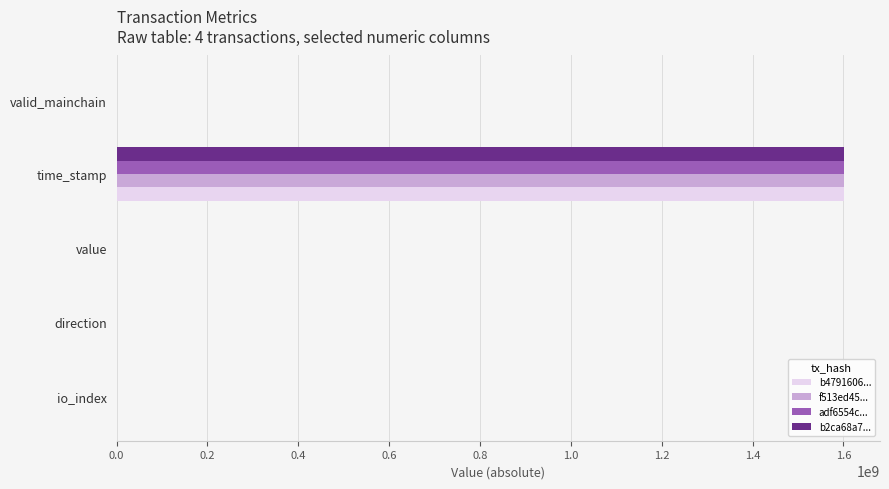

Is the value of f513ed45... at time_stamp greater than the value of b4791606... at valid_mainchain?

Yes